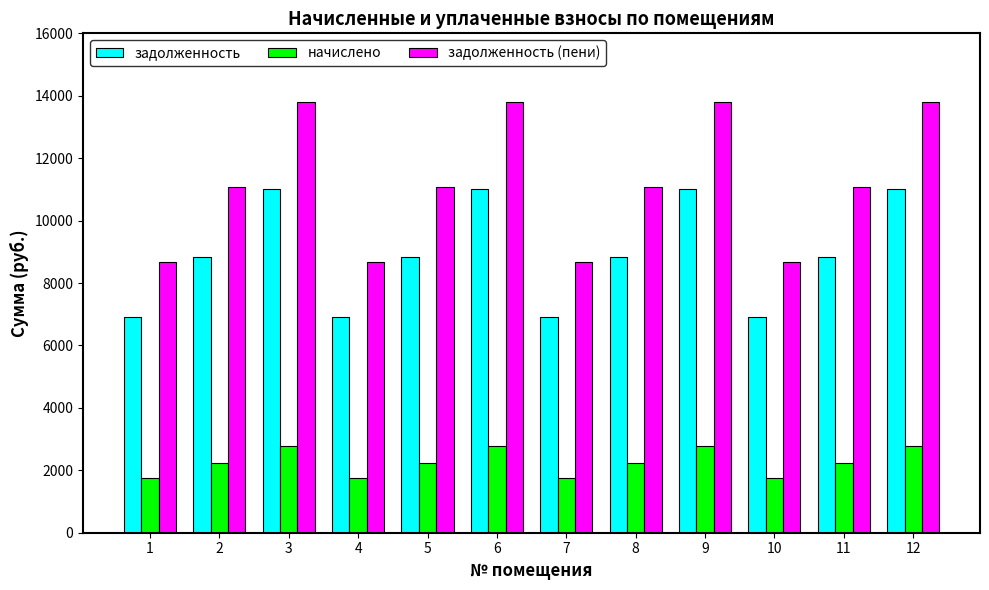

Are the bars grouped side by side (vs. stacked)?

Yes